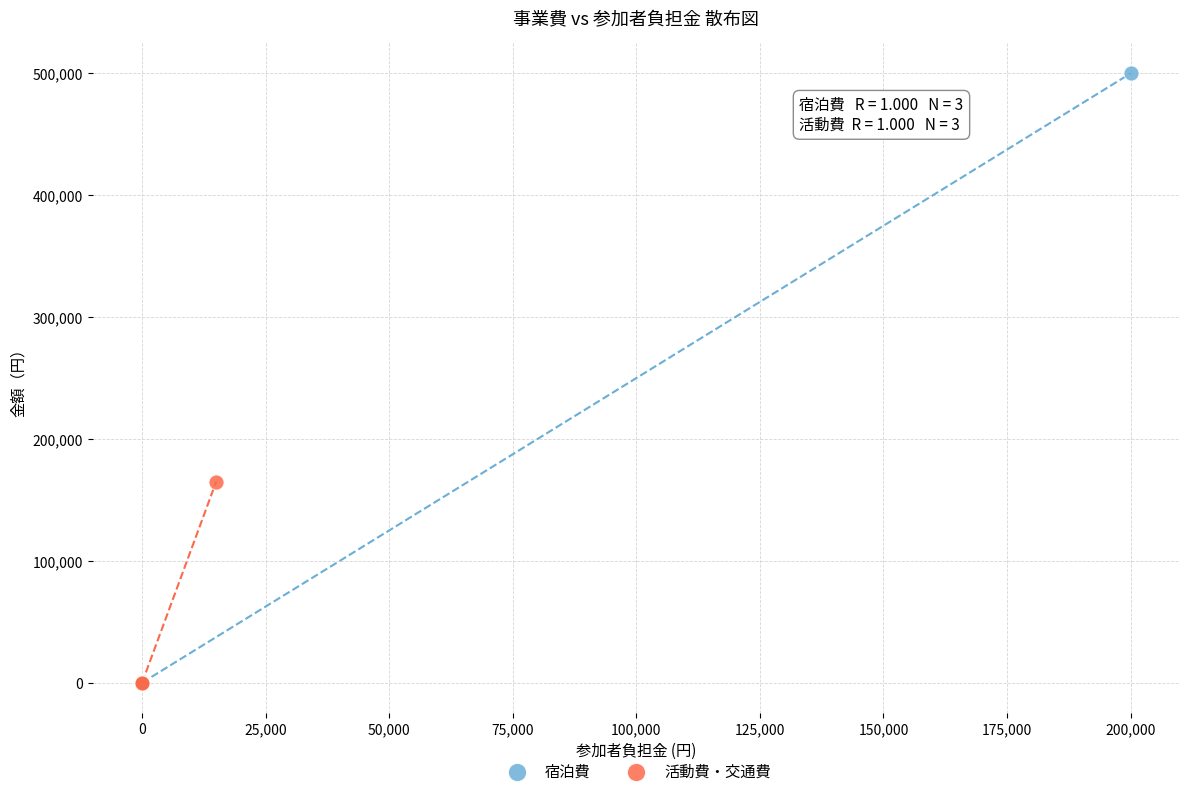

Which series contains the highest Y value?

宿泊費